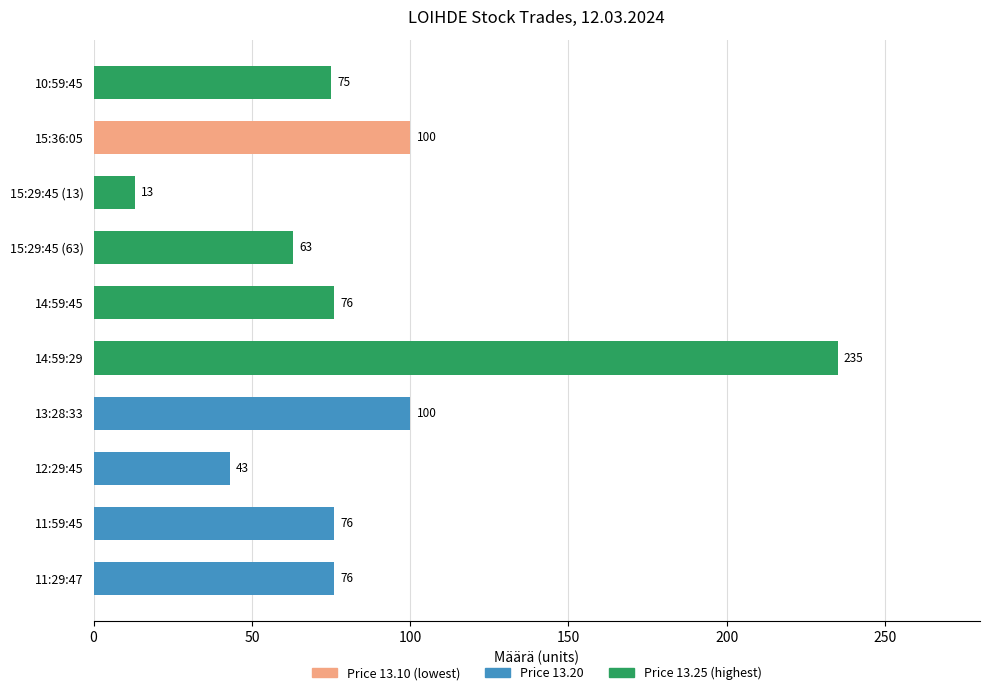

List the labels in order of value, largest first.

14:59:29, 15:36:05, 13:28:33, 14:59:45, 11:59:45, 11:29:47, 10:59:45, 15:29:45 (63), 12:29:45, 15:29:45 (13)